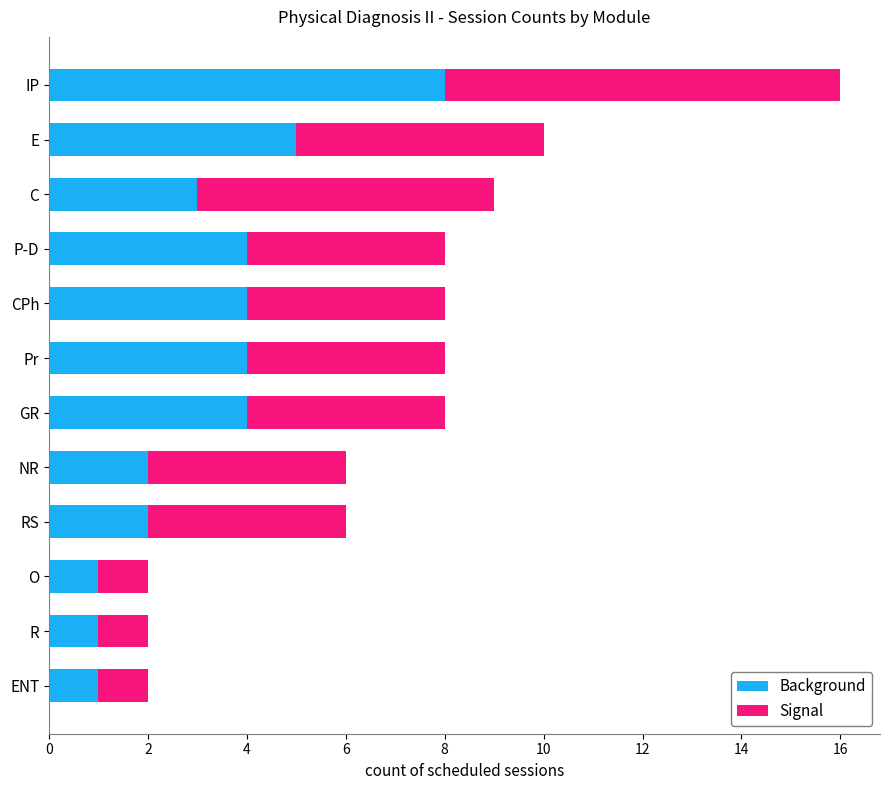

What is the total value across all series at P-D?

8